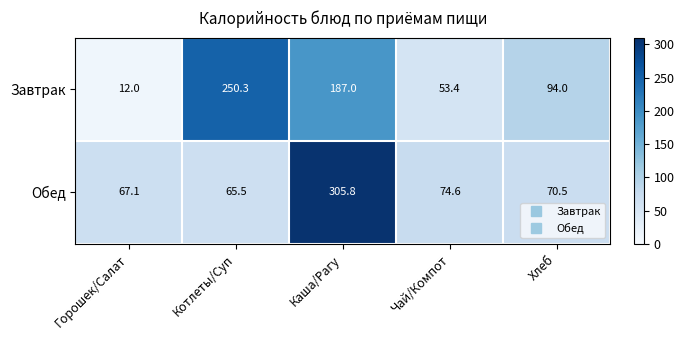

Between Чай/Компот and Хлеб, which series saw the biggest shift?

Завтрак